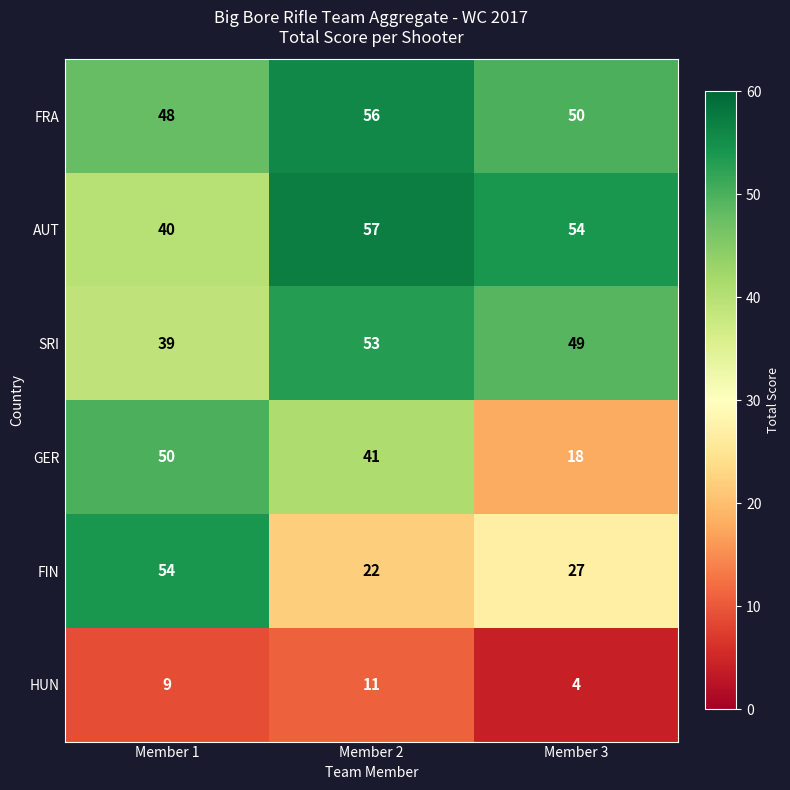

What is the sum of the FRA values at Member 1 and Member 2?

104